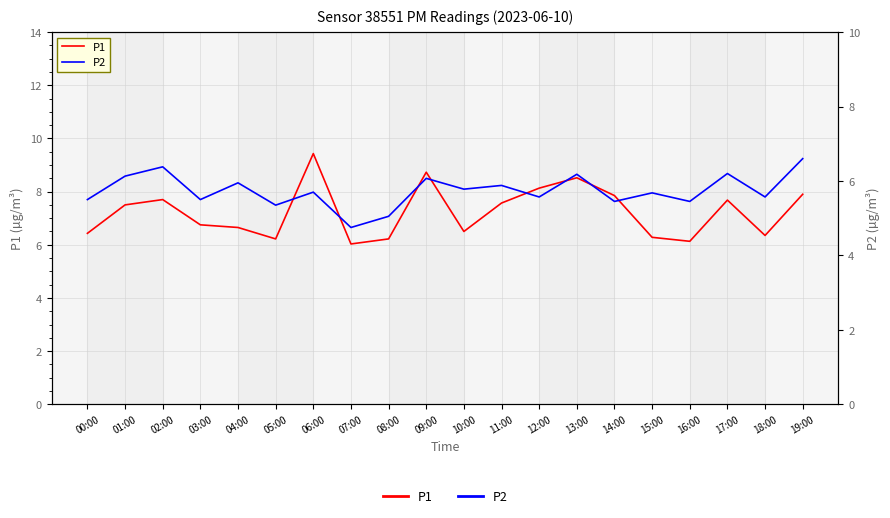

What is the sum of all P2 values?

114.7